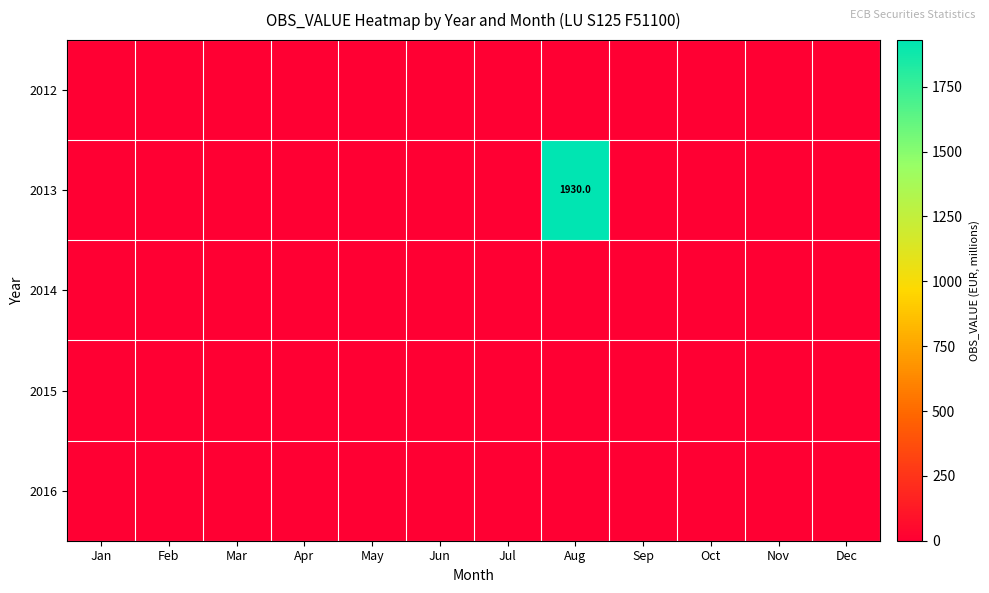

True or false: 2013 has a value of 2987 at Aug.

False